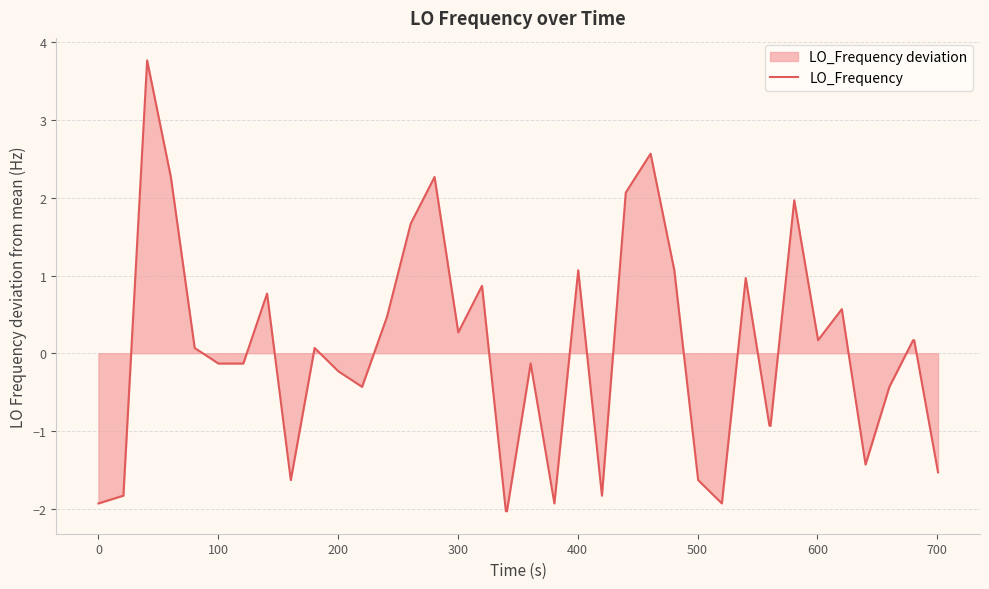

What is the maximum value shown in the chart?

3.8